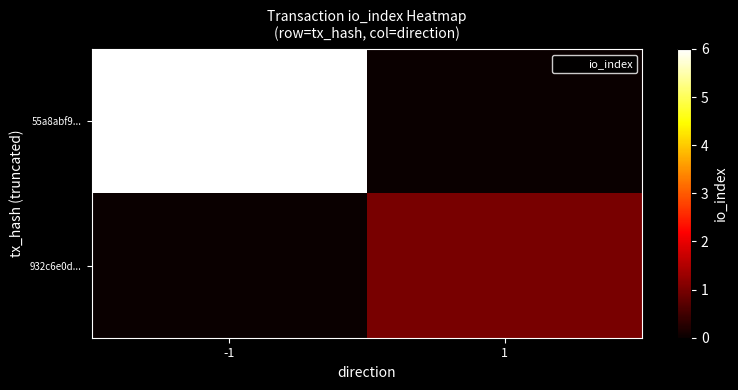

How many categories are shown in the chart?

2